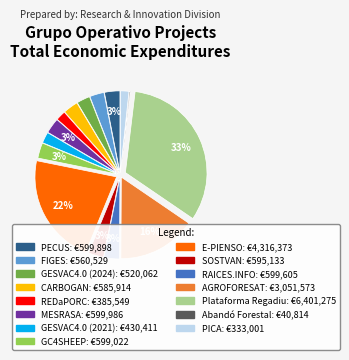

To the nearest percent, what is the average slice percentage?

7%